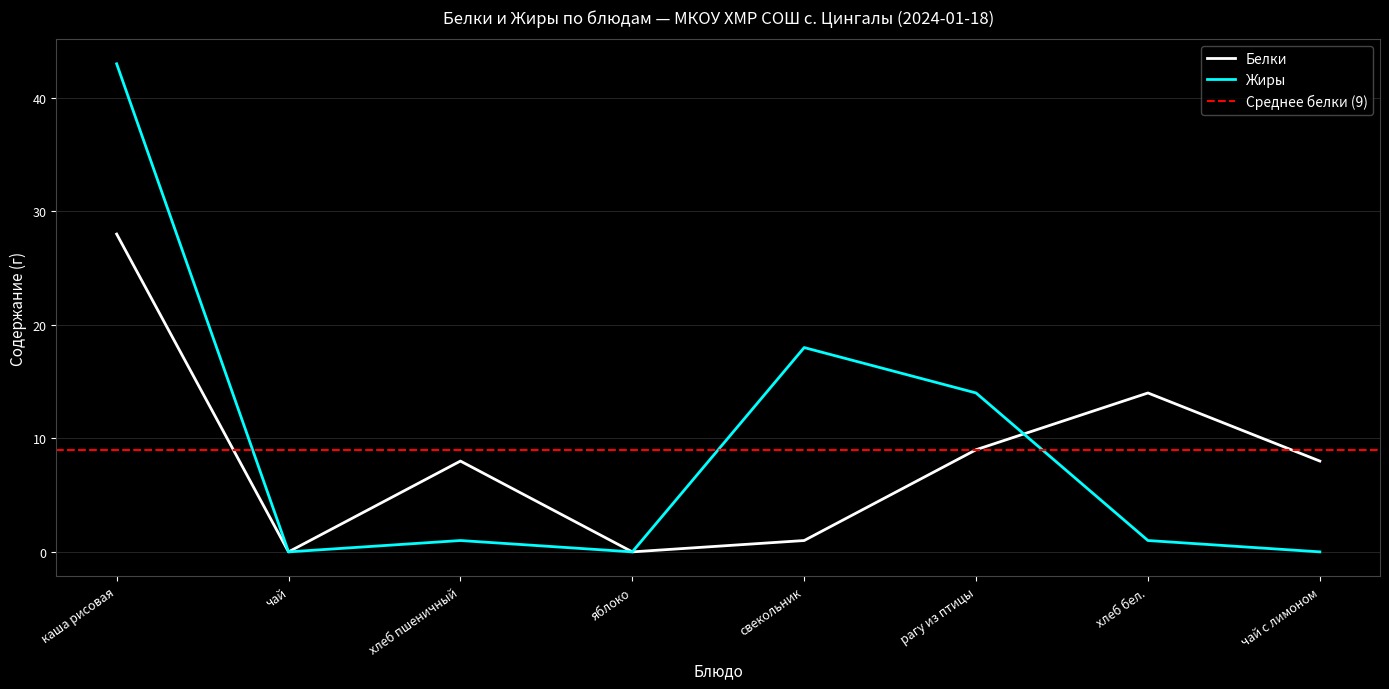

At чай, list the series in order from smallest to largest.

Белки, Жиры